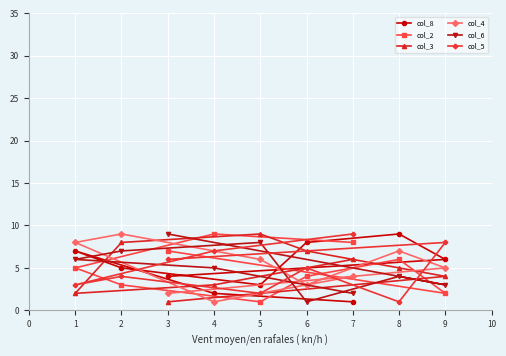

What is the spread (max minus min) of values at 5?

8